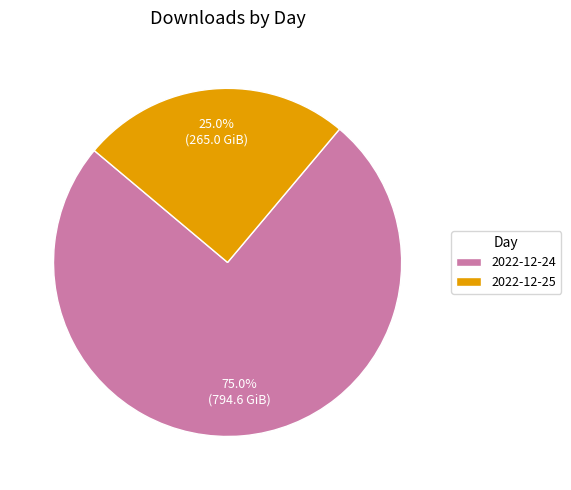

Is it true that 2022-12-24 is 85% of the pie?

False